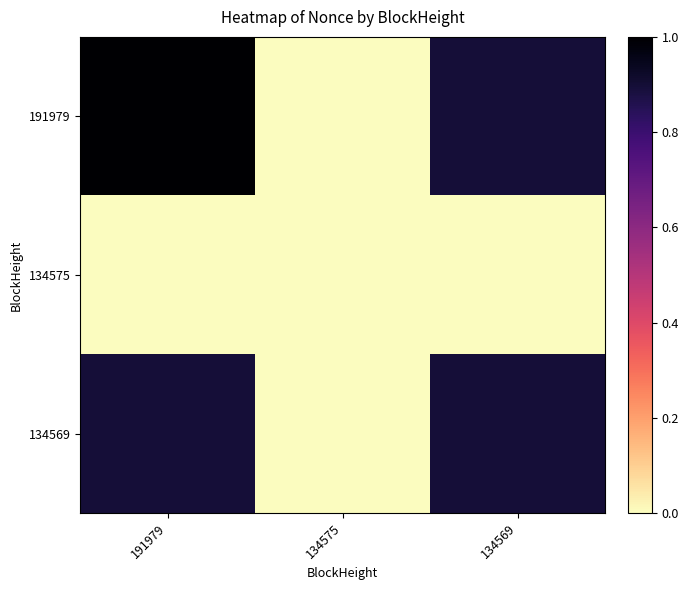

Reading left to right, extract all data points from this chart.

191979: 191979=1.0	134575=0.0	134569=0.9
134575: 191979=0.0	134575=0.0	134569=0.0
134569: 191979=0.9	134575=0.0	134569=0.9